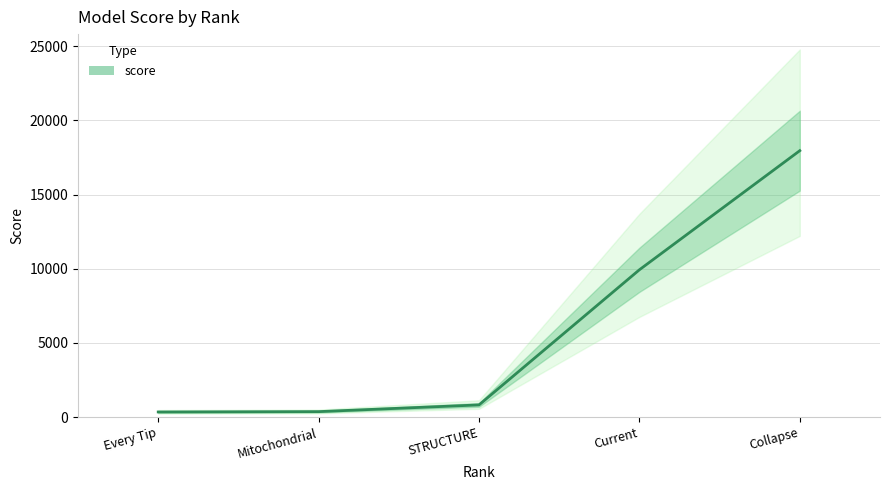

True or false: the data shows 29561.7 at Collapse.

False